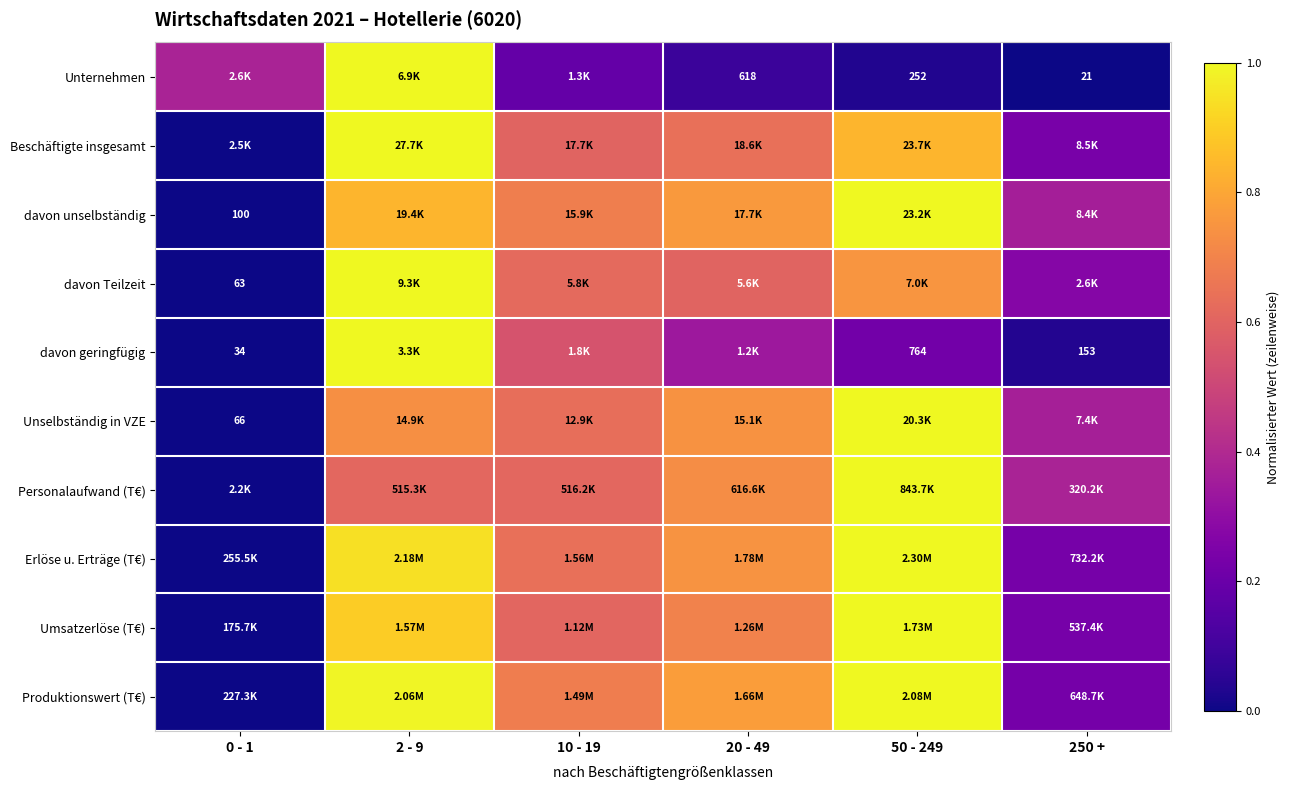

True or false: Beschäftigte insgesamt has a value of 0.0 at 0 - 1.

True